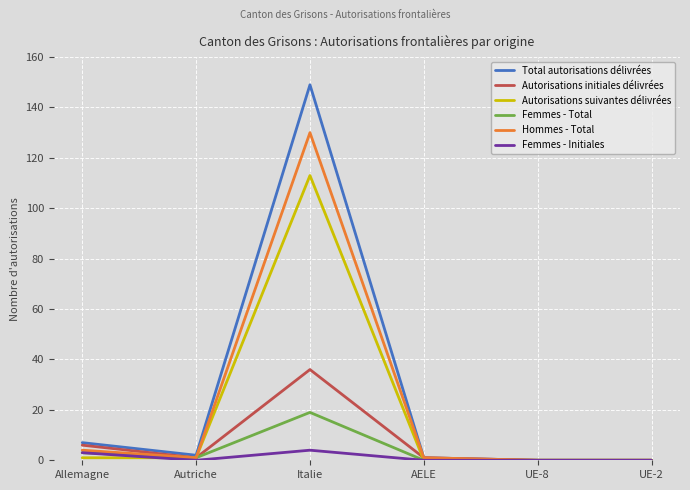

Reading left to right, list all the values displayed in this chart.

Total autorisations délivrées: Allemagne=7	Autriche=2	Italie=149	AELE=1	UE-8=0	UE-2=0
Autorisations initiales délivrées: Allemagne=6	Autriche=1	Italie=36	AELE=1	UE-8=0	UE-2=0
Autorisations suivantes délivrées: Allemagne=1	Autriche=1	Italie=113	AELE=0	UE-8=0	UE-2=0
Femmes - Total: Allemagne=3	Autriche=1	Italie=19	AELE=0	UE-8=0	UE-2=0
Hommes - Total: Allemagne=4	Autriche=1	Italie=130	AELE=1	UE-8=0	UE-2=0
Femmes - Initiales: Allemagne=3	Autriche=0	Italie=4	AELE=0	UE-8=0	UE-2=0